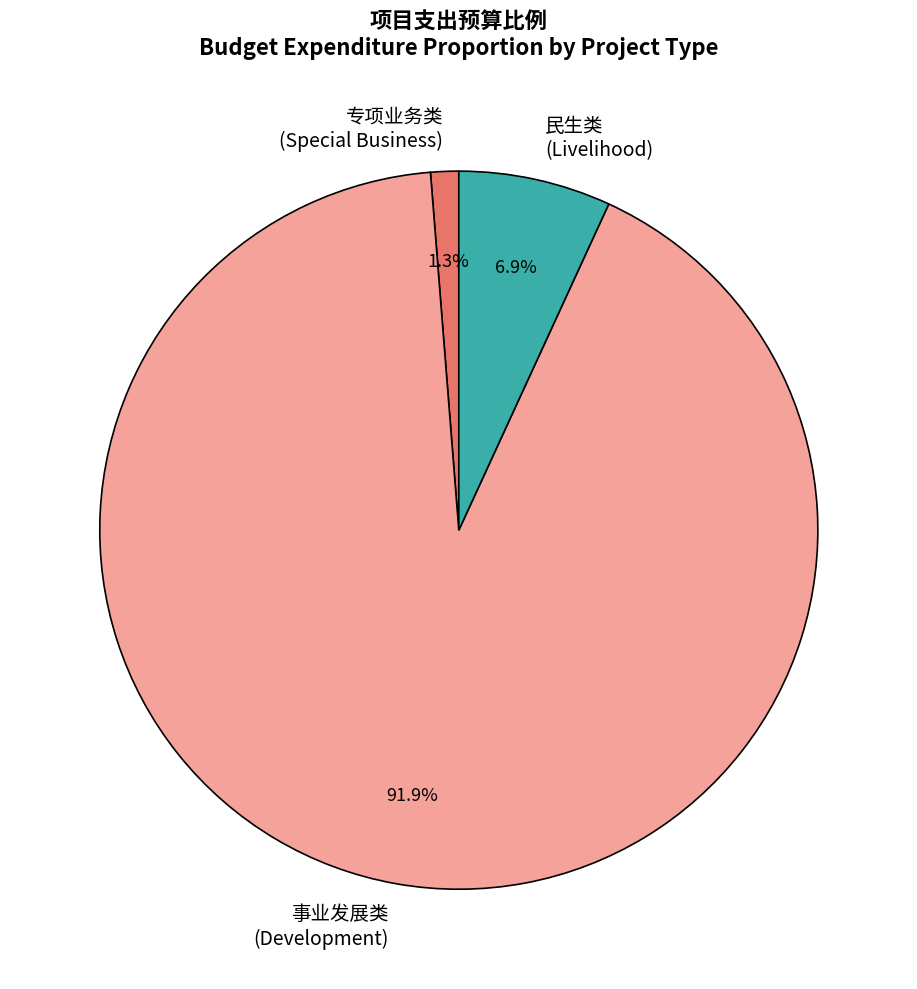

Which has a higher value, 专项业务类 (Special Business) or 事业发展类 (Development)?

事业发展类 (Development)